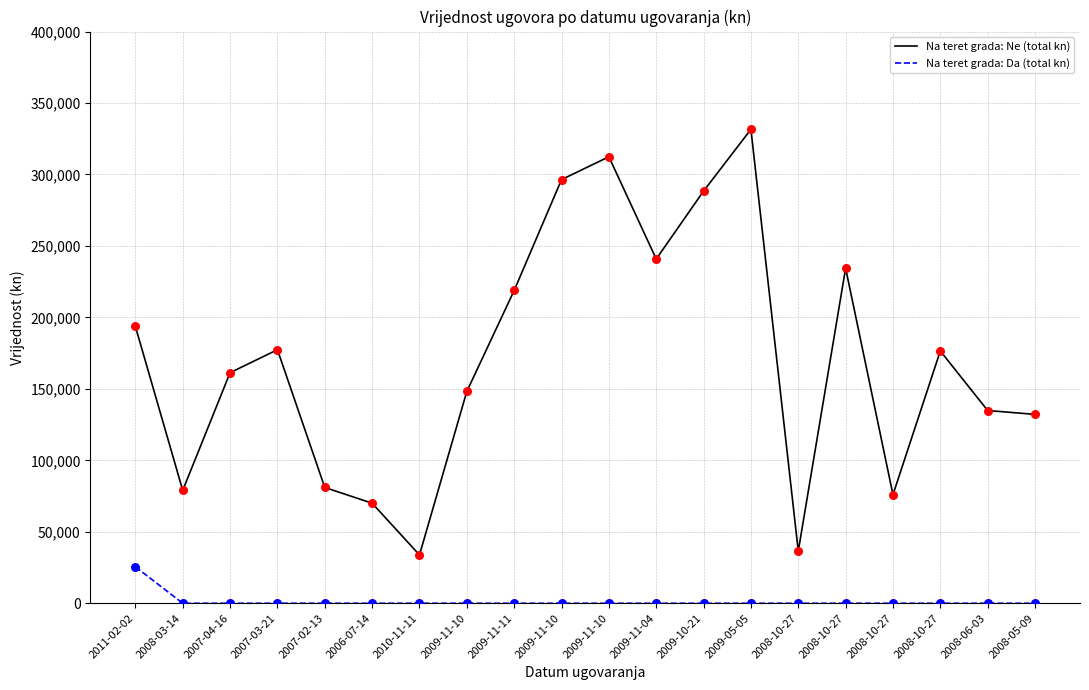

What is the total value across all series at 2009-11-11?

218862.8